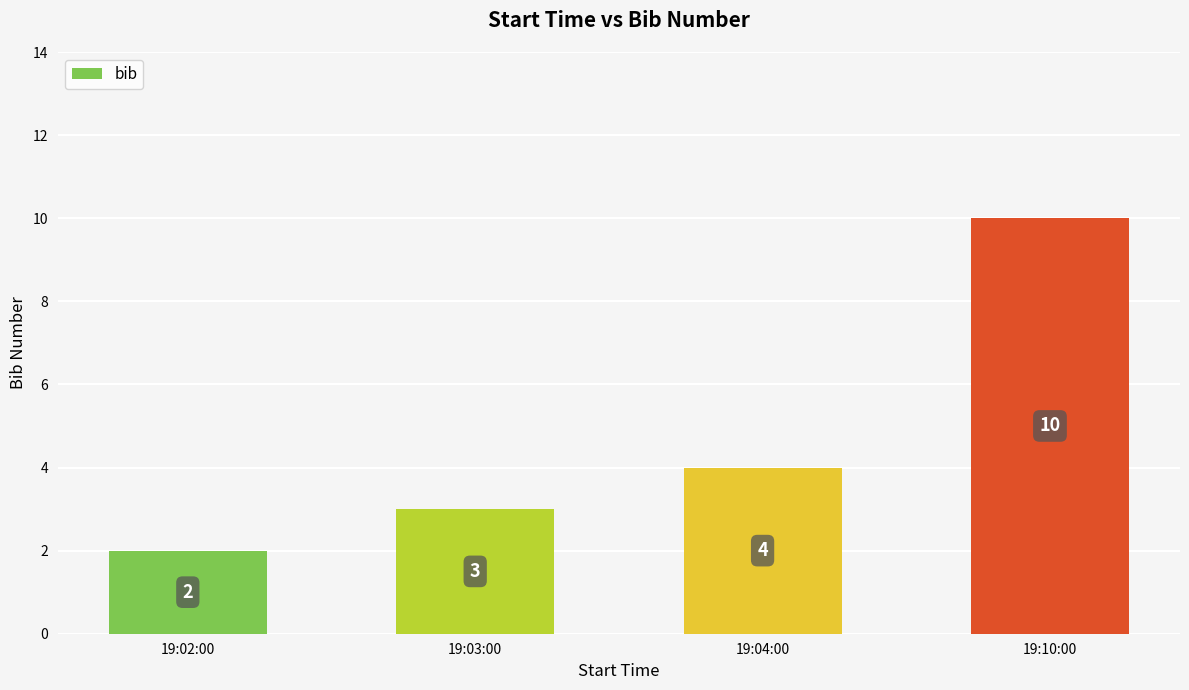

How many bars are there in total?

4